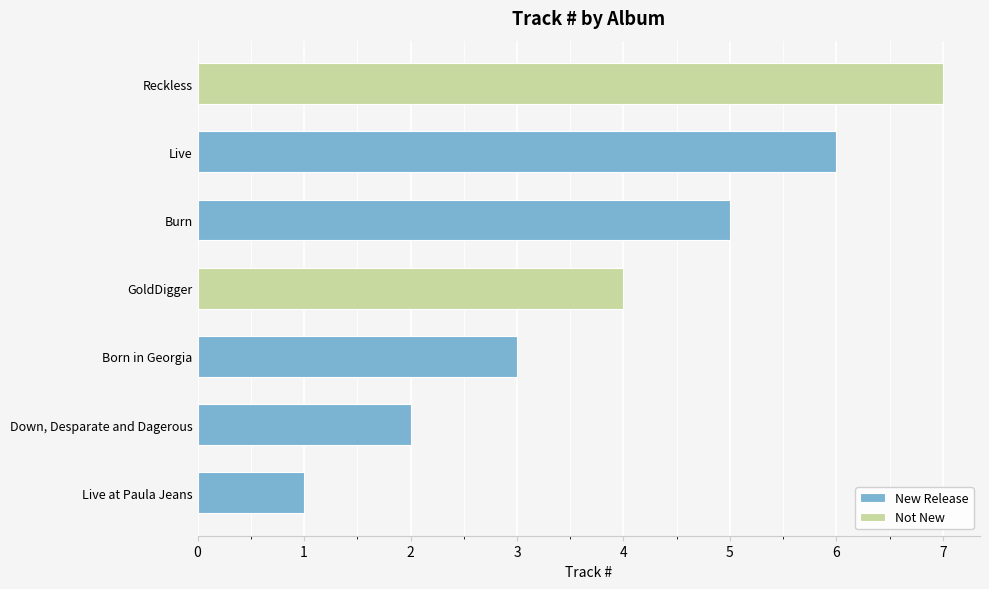

List the labels in order of value, smallest first.

Live at Paula Jeans, Down, Desparate and Dagerous, Born in Georgia, GoldDigger, Burn, Live, Reckless